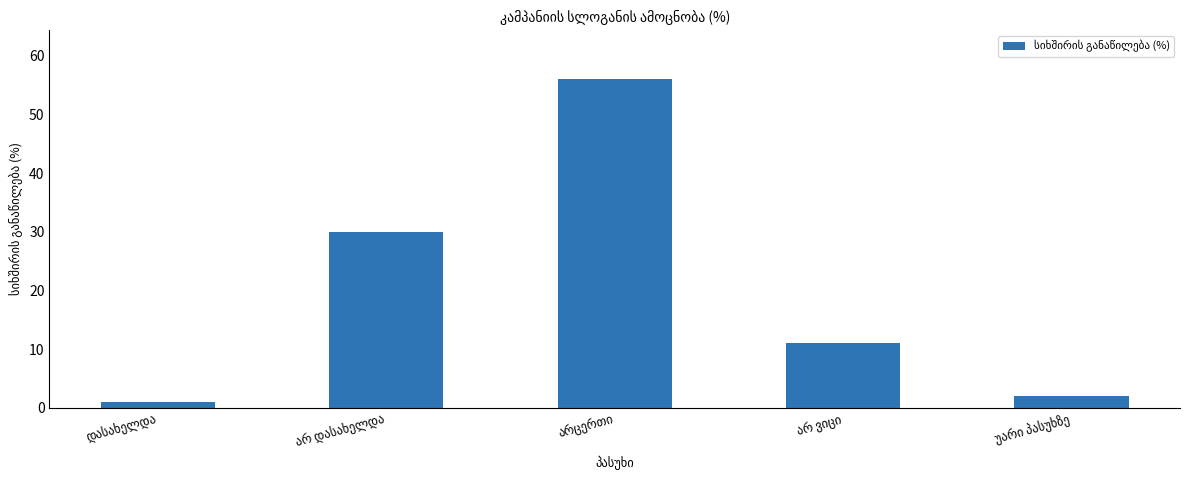

How many distinct data groups are displayed?

1